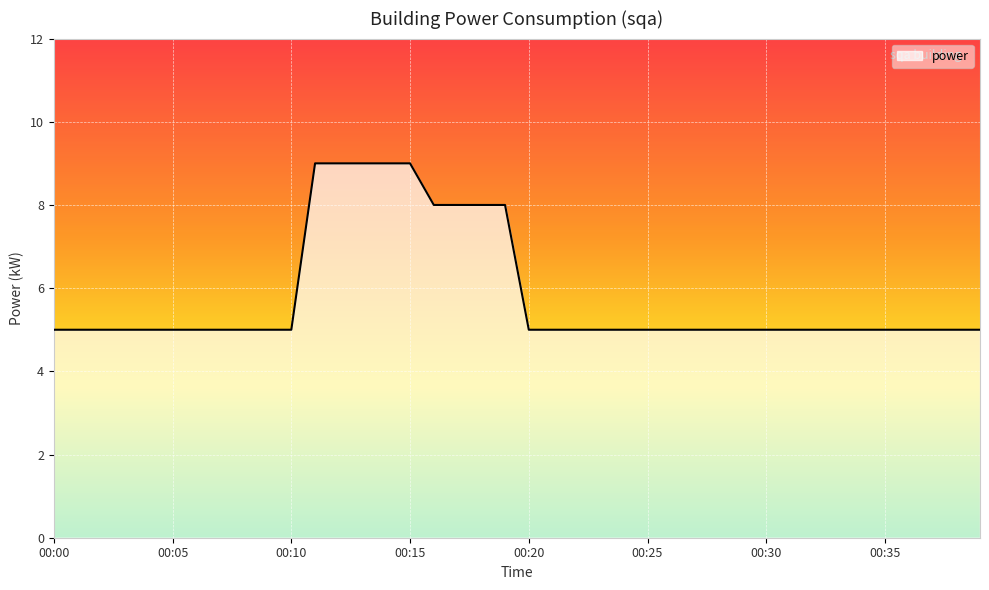

Count the values in the range 5 to 6.

31